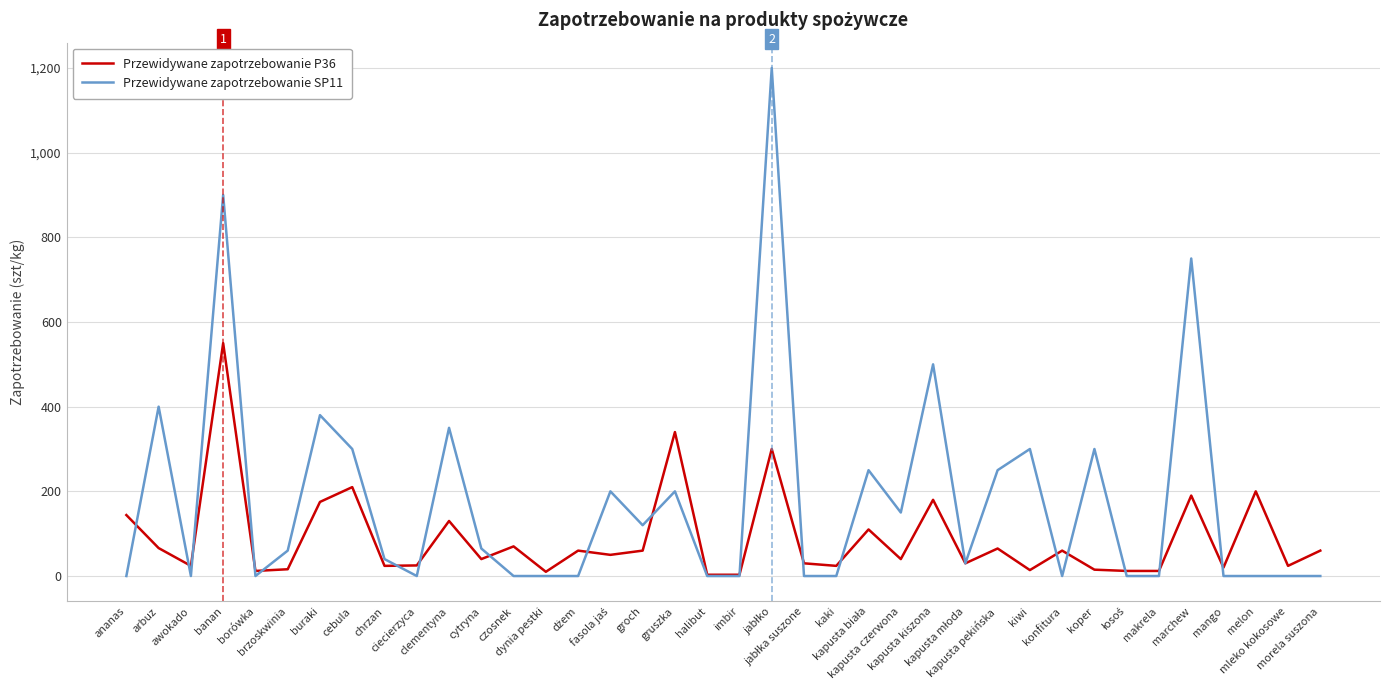

Which series has the largest total across all categories?

Przewidywane zapotrzebowanie SP11